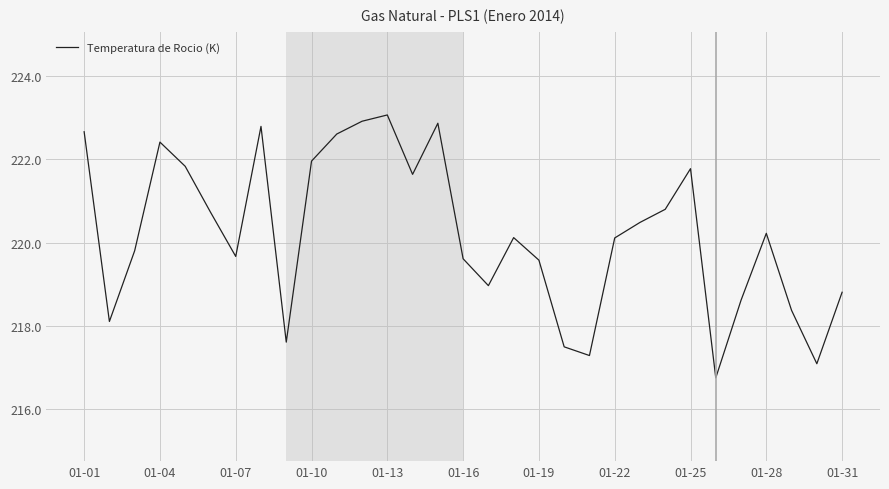

What is the smallest value displayed?

216.8